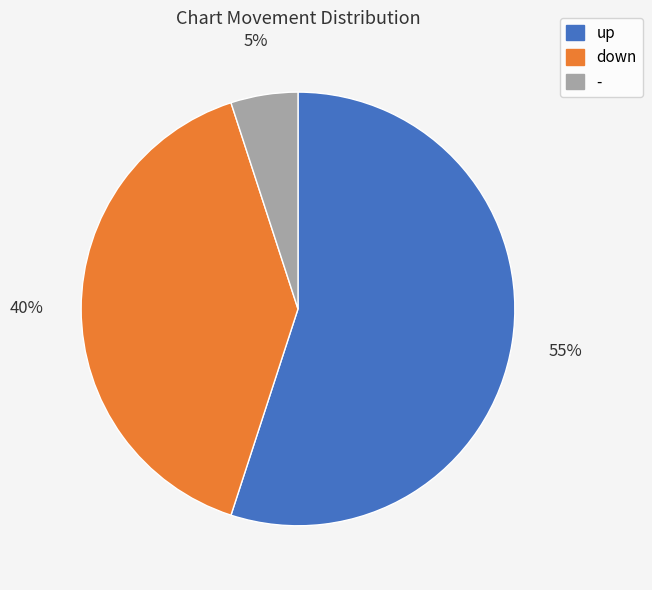

To the nearest percent, what is the difference between the largest and smallest slice percentages?

50%